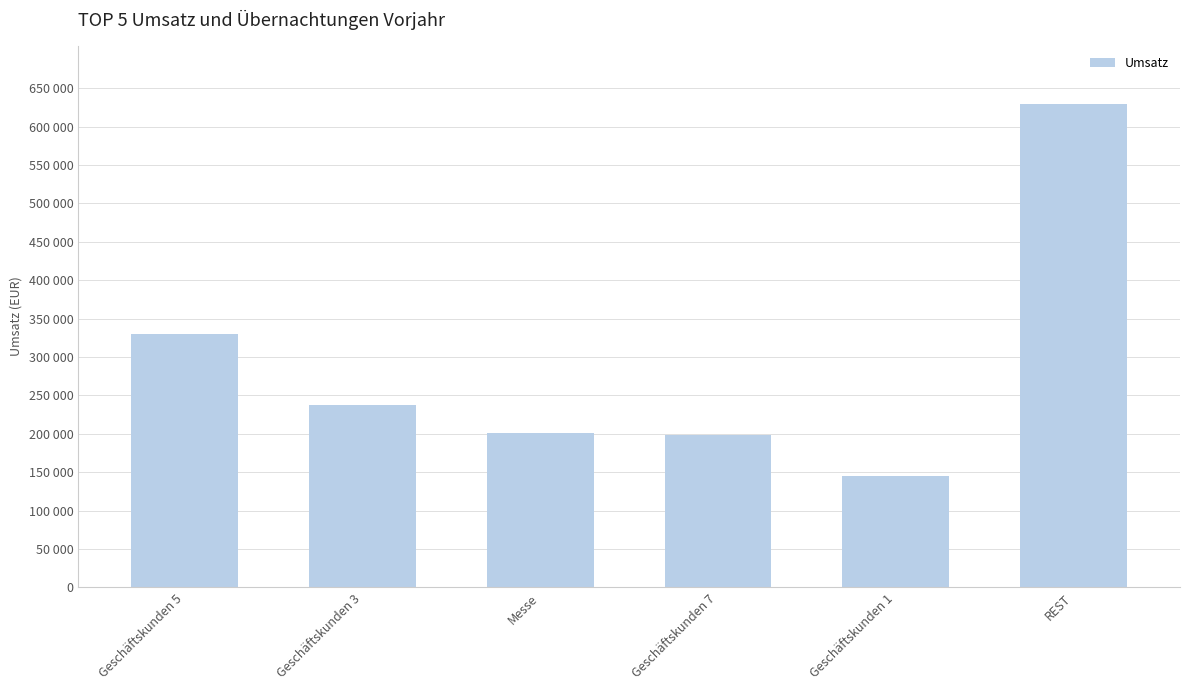

What is the value of the 1st bar from the left?

330000